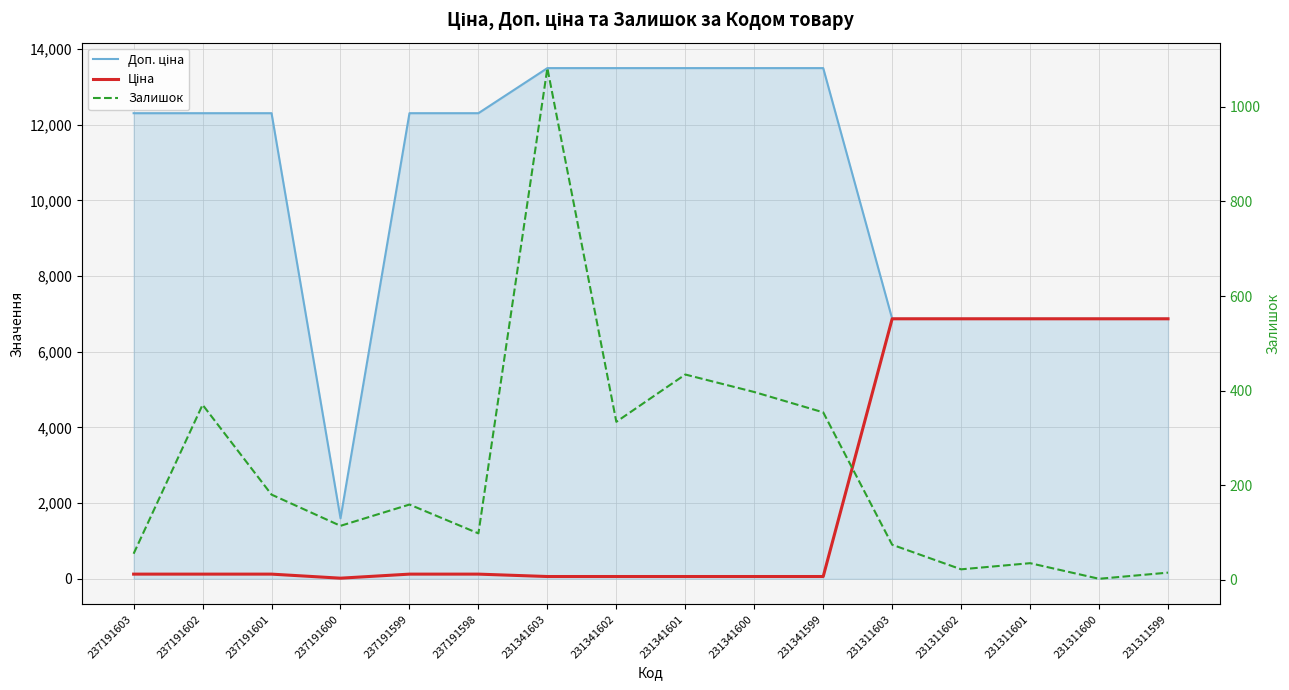

What is the difference between the second highest and minimum values in the Залишок series?

432.0